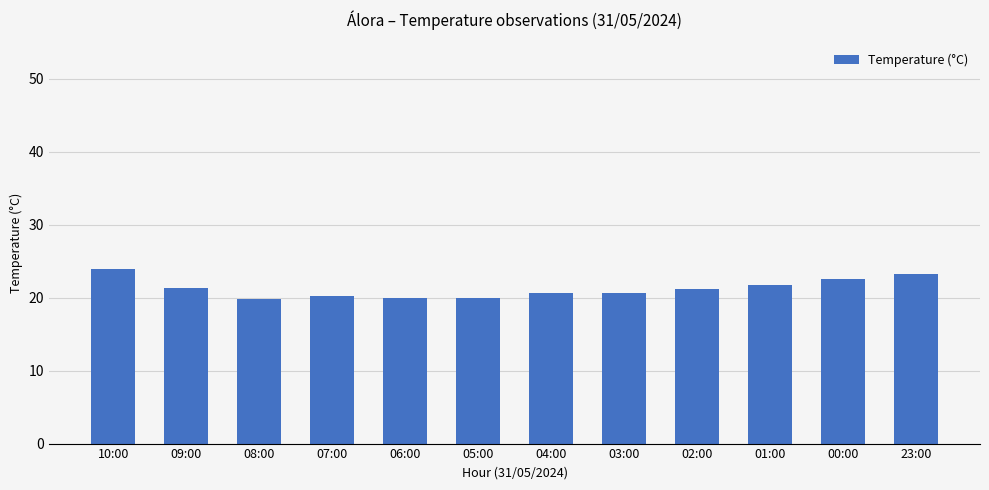

What is the sum of all values?

255.4